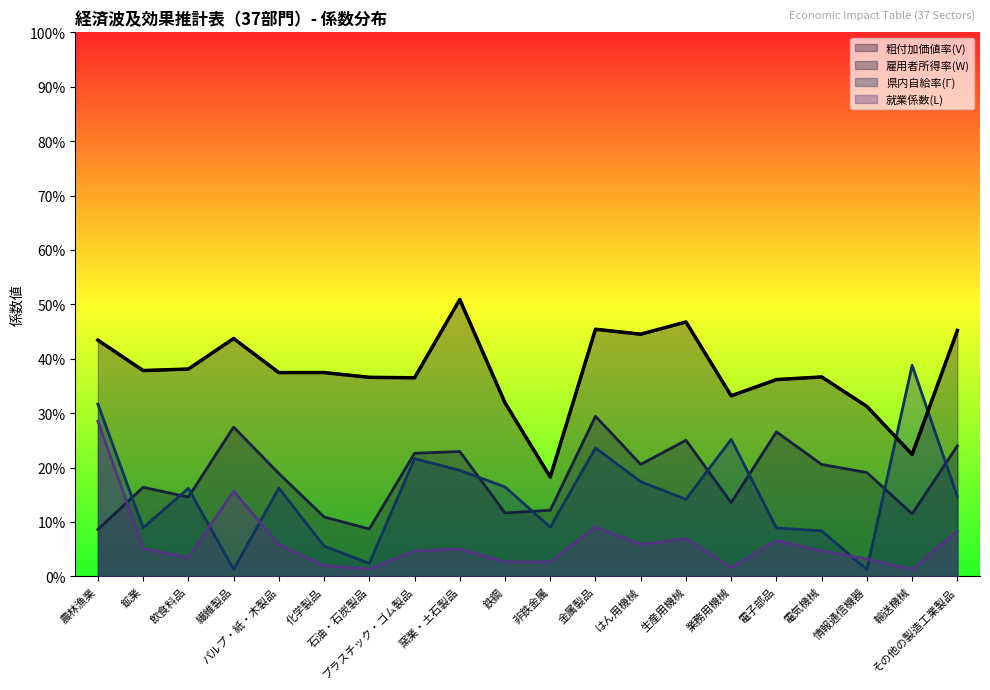

Reading left to right, what are all the values shown in this chart?

粗付加価値率(V): 0.4	0.4	0.4	0.4	0.4	0.4	0.4	0.4	0.5	0.3	0.2	0.5	0.4	0.5	0.3	0.4	0.4	0.3	0.2	0.5
雇用者所得率(W): 0.1	0.2	0.1	0.3	0.2	0.1	0.1	0.2	0.2	0.1	0.1	0.3	0.2	0.3	0.1	0.3	0.2	0.2	0.1	0.2
県内自給率(Γ): 0.3	0.1	0.2	0.0	0.2	0.1	0.0	0.2	0.2	0.2	0.1	0.2	0.2	0.1	0.3	0.1	0.1	0.0	0.4	0.1
就業係数(L): 0.3	0.1	0.0	0.2	0.1	0.0	0.0	0.0	0.1	0.0	0.0	0.1	0.1	0.1	0.0	0.1	0.0	0.0	0.0	0.1